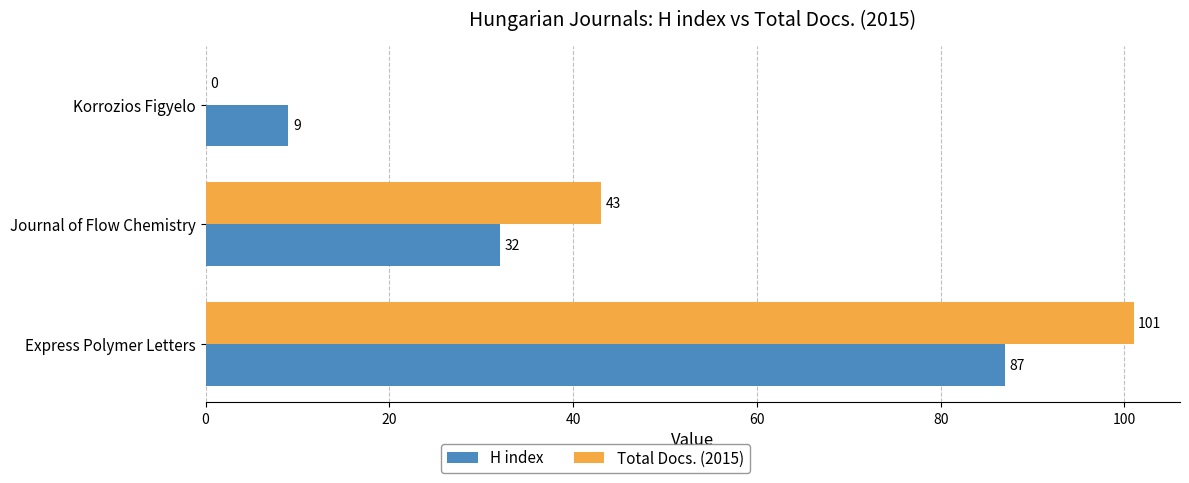

The value of Total Docs. (2015) at Korrozios Figyelo is 0. True or false?

True